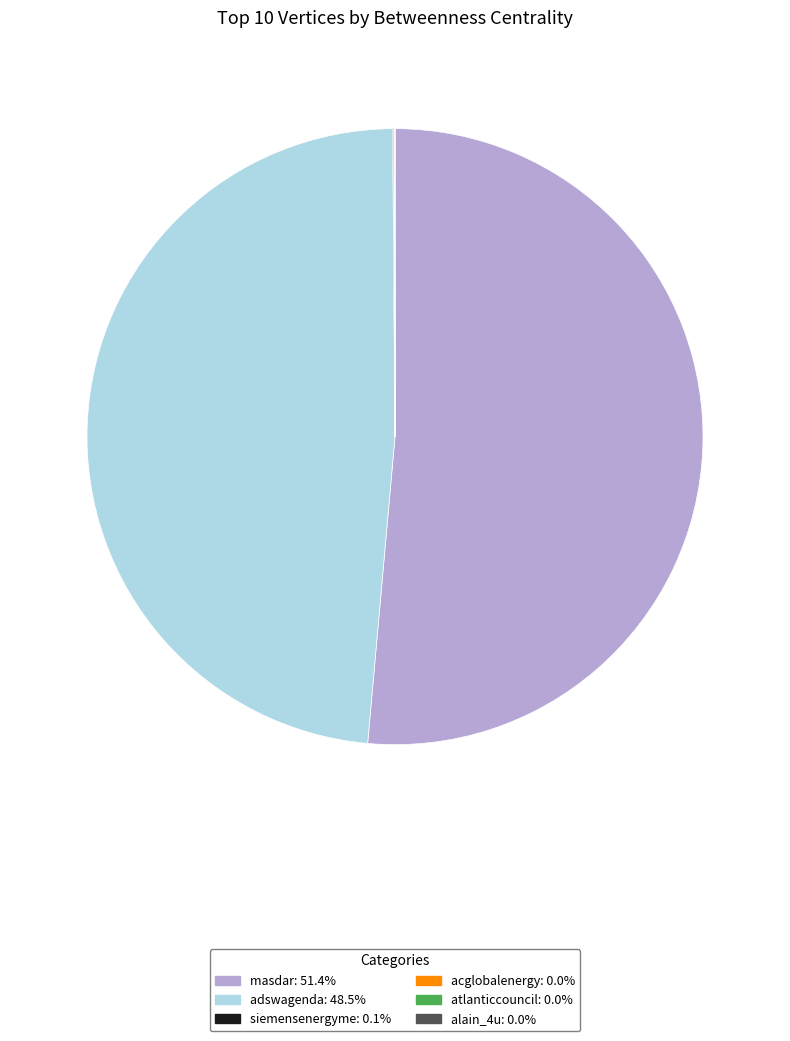

Is there any slice that represents more than half of the pie?

Yes